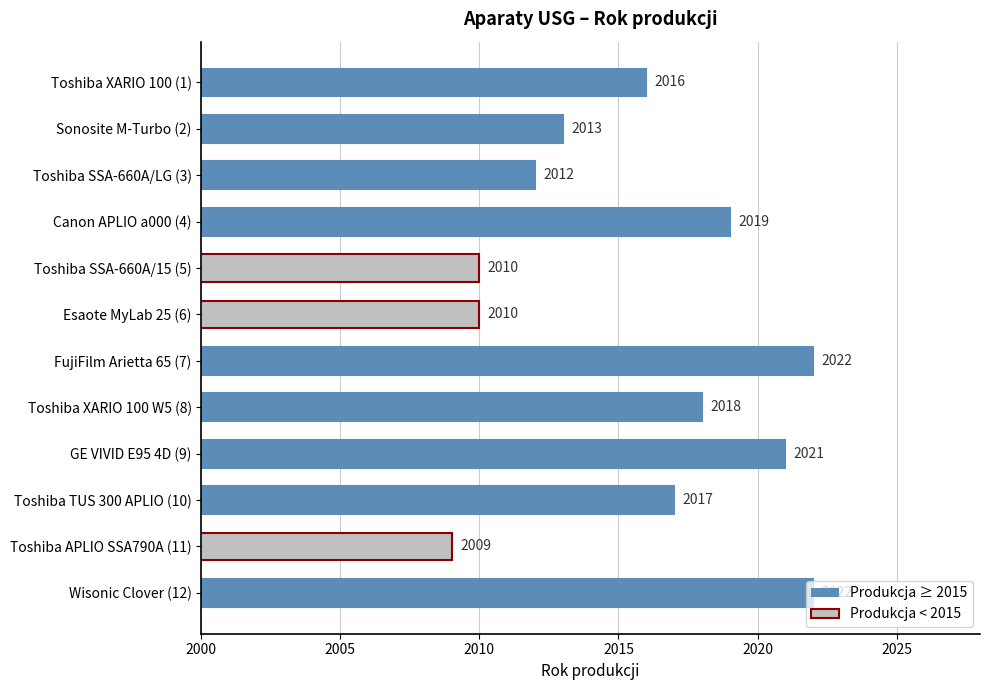

Is it true that the value at Toshiba SSA-660A/LG (3) is 2833?

False